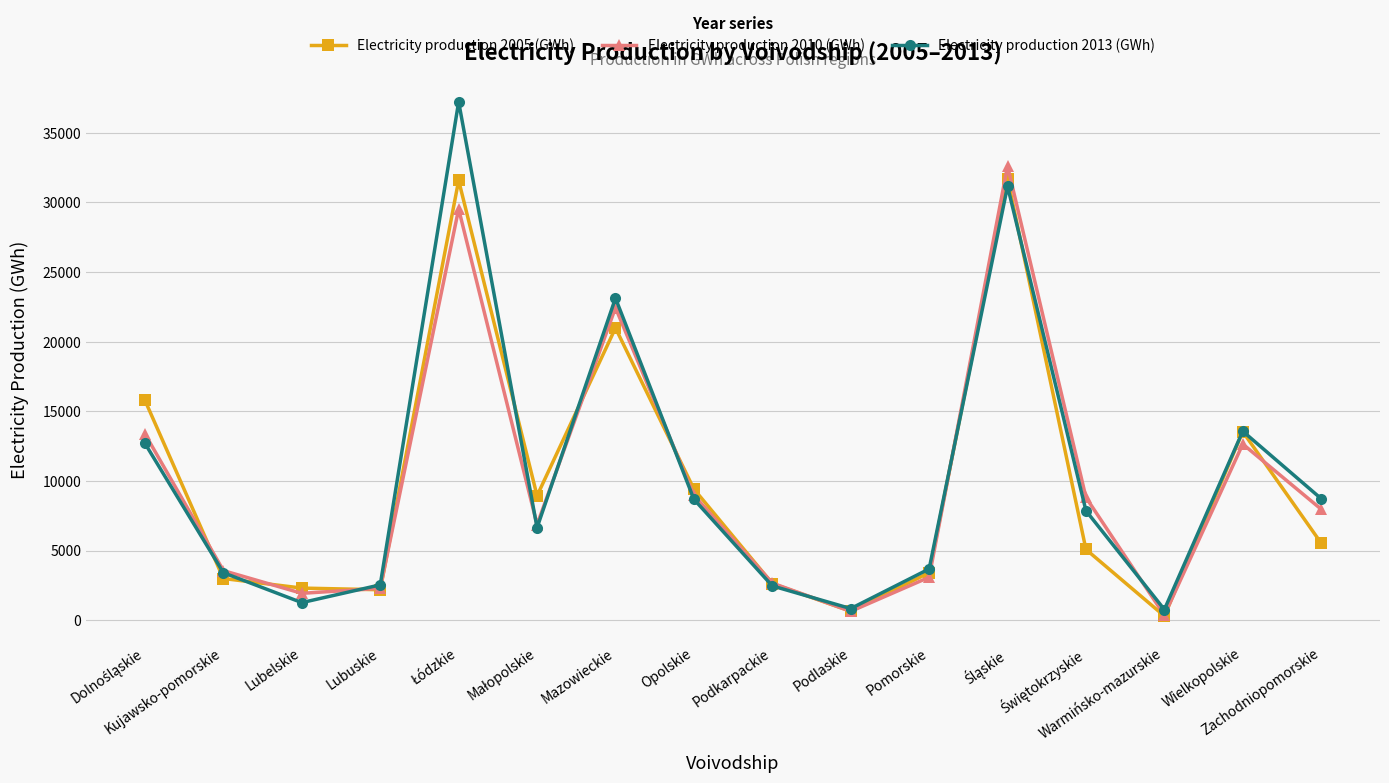

Which series has the largest range (max minus min)?

Electricity production 2013 (GWh)